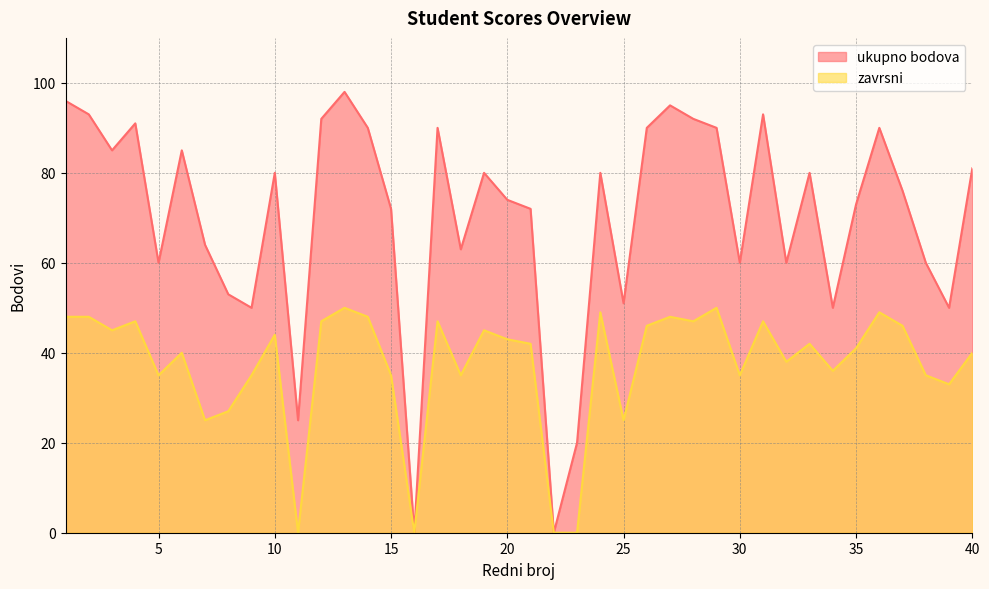

What is the value of the ukupno bodova point at the 9th from the left?

50